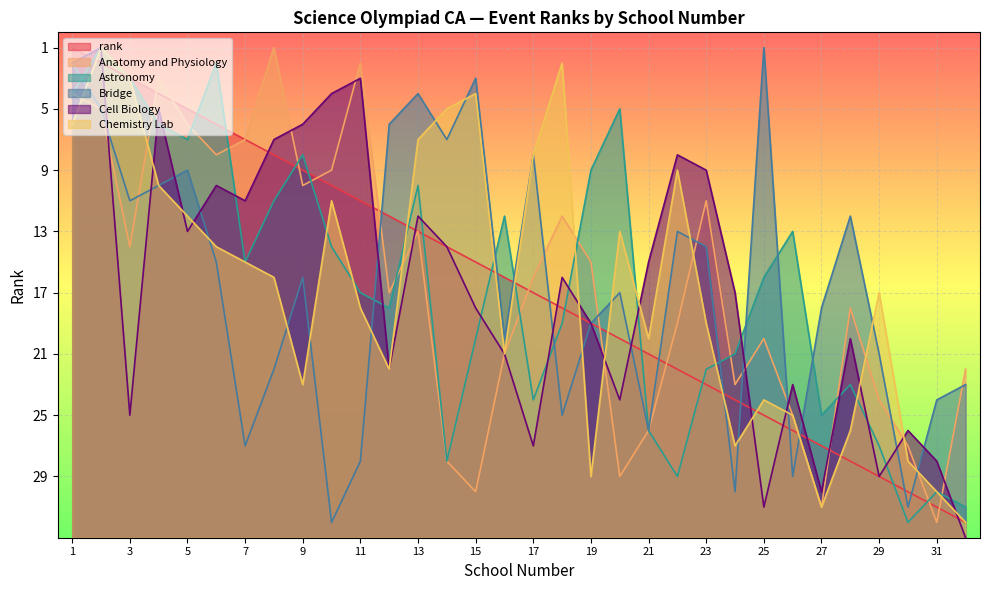

Which series has the largest total across all categories?

Cell Biology